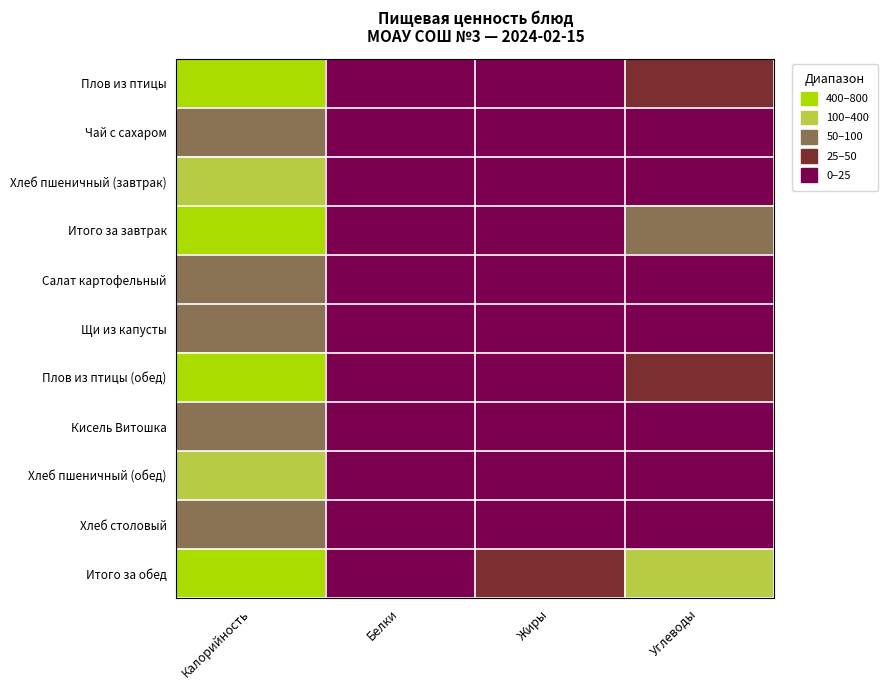

At how many categories does at least one series exceed 517?

1